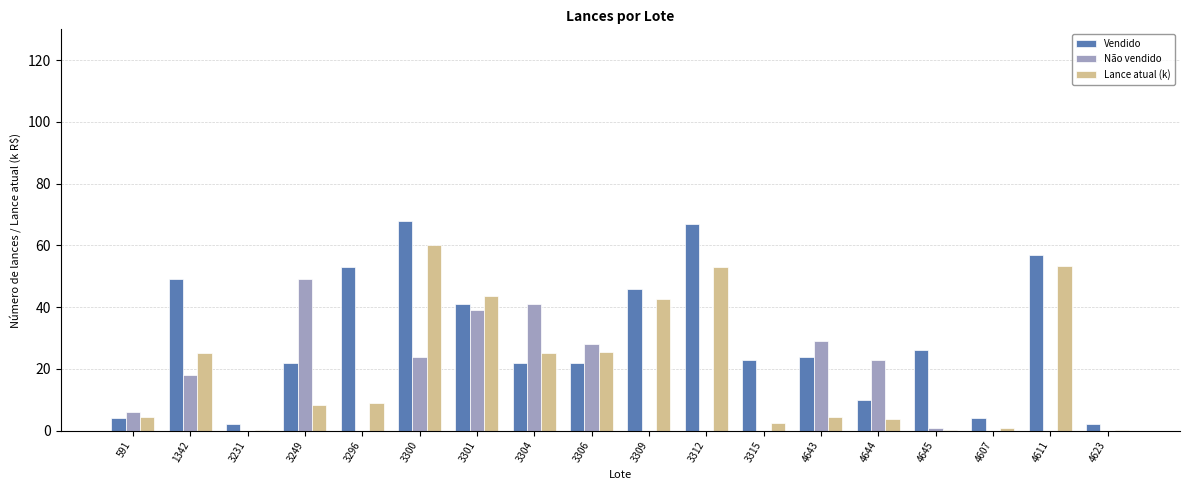

Where does the Lance atual (k) series first go above 9?

1342